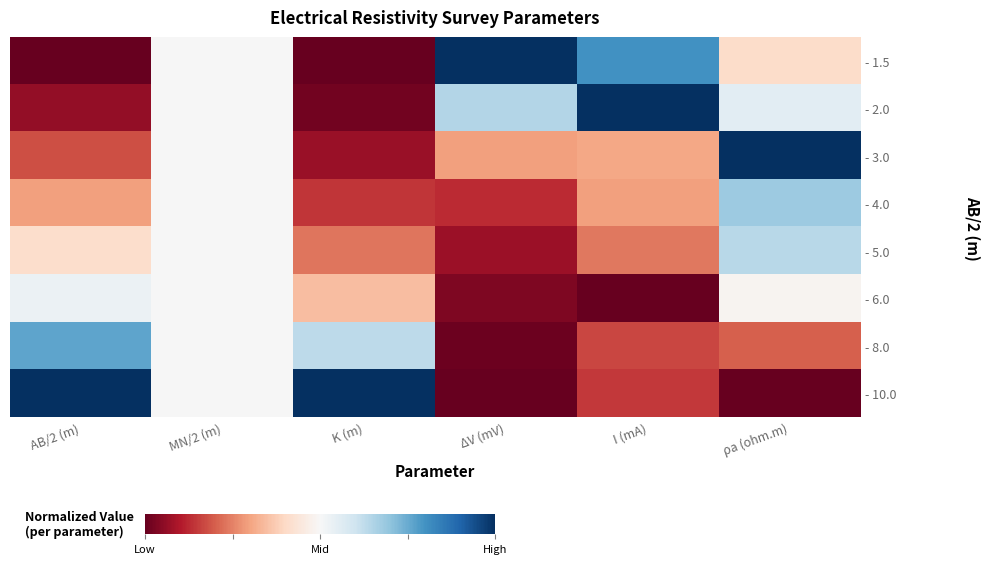

What is the spread (max minus min) of values at K (m)?

1.0